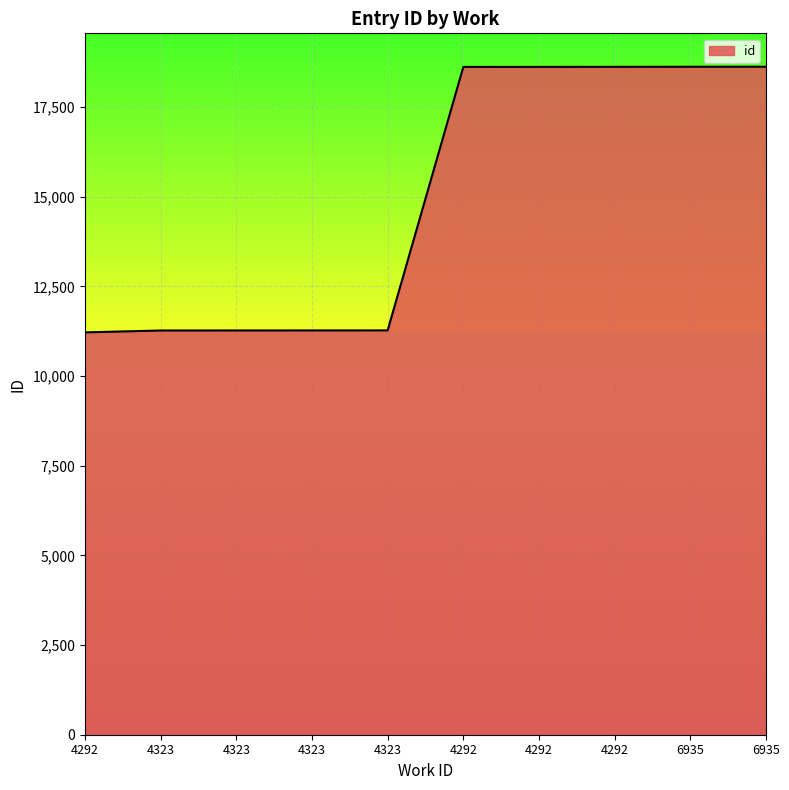

Rank the categories by value from lowest to highest.

4292, 4323, 4323, 4323, 4323, 4292, 4292, 4292, 6935, 6935